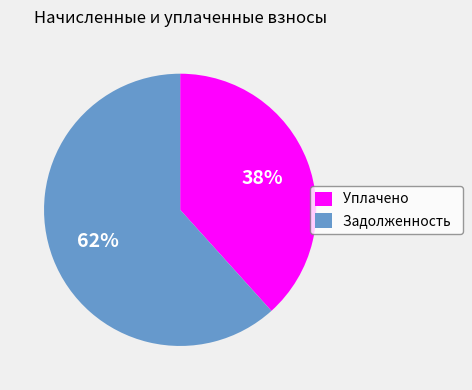

How many segments does this pie chart have?

2